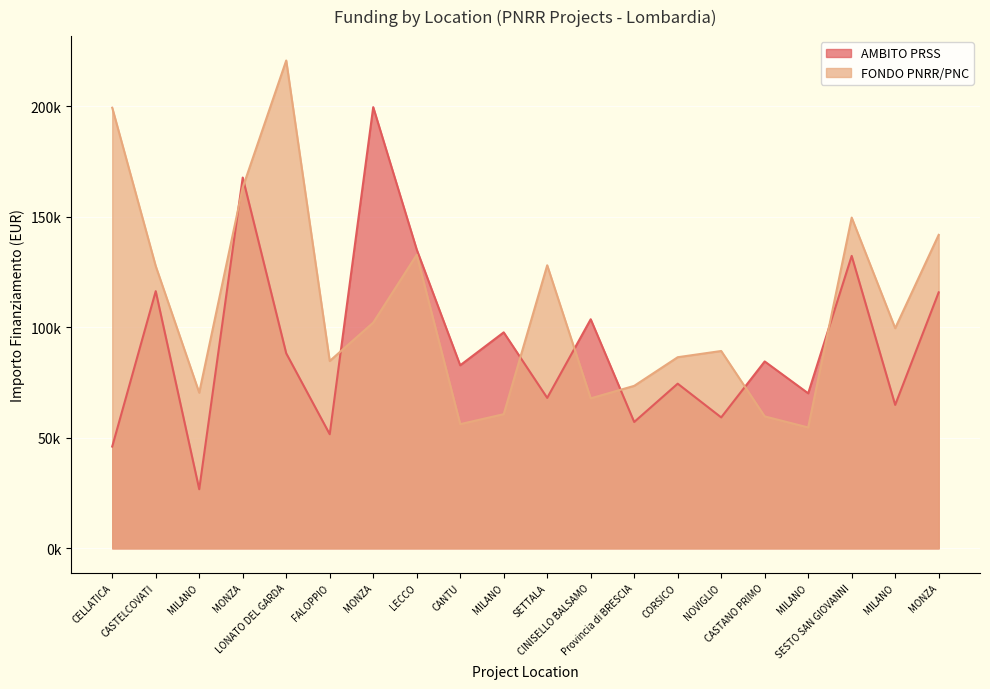

How many intersections are there between AMBITO PRSS and FONDO PNRR/PNC?

8